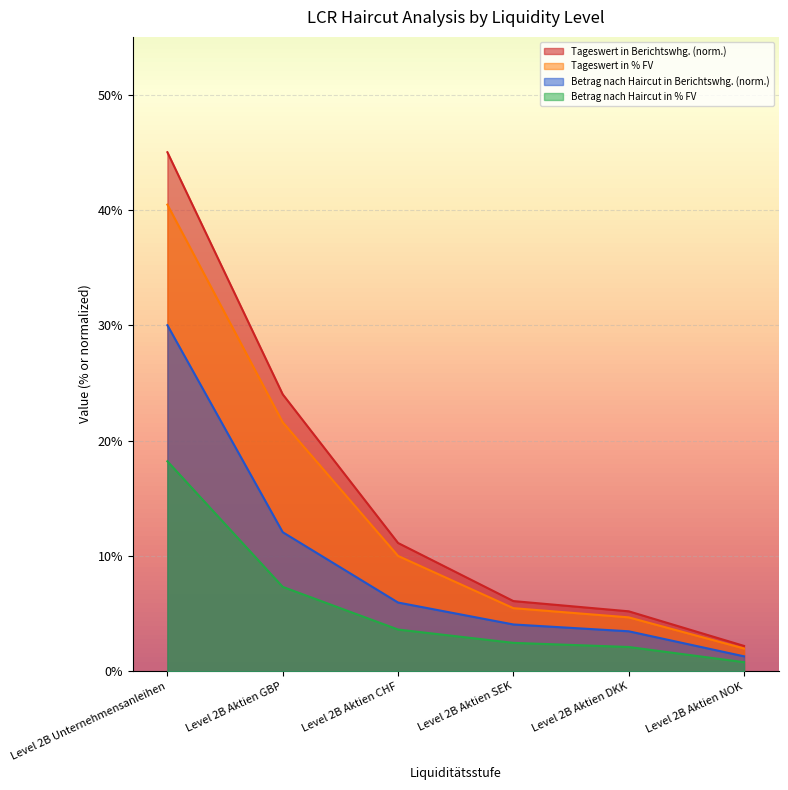

True or false: Betrag nach Haircut in % FV and Tageswert in Berichtswhg. intersect in this chart.

False